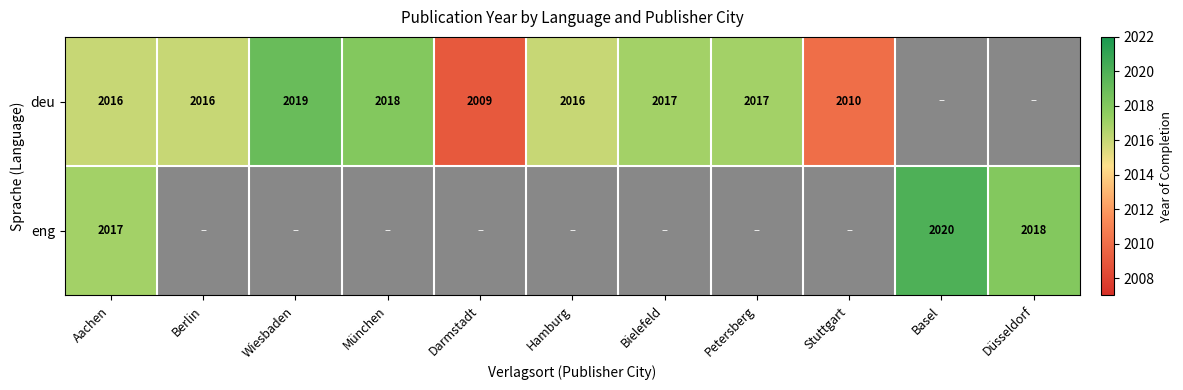

At which category is the sum across all series the highest?

Aachen